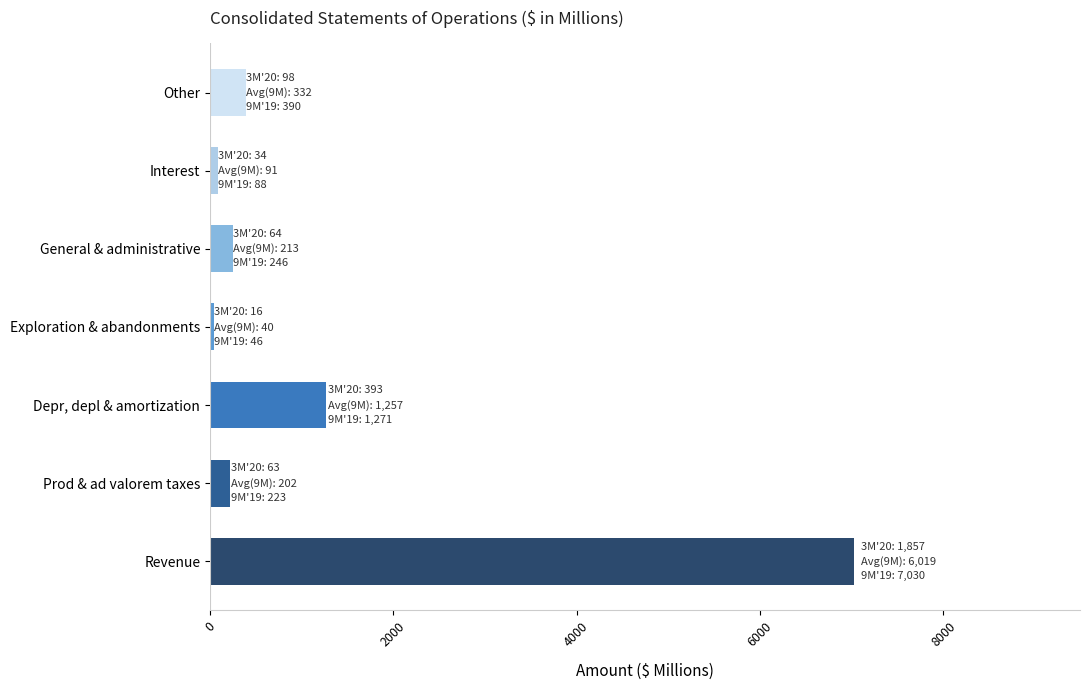

What is the average value?

1328